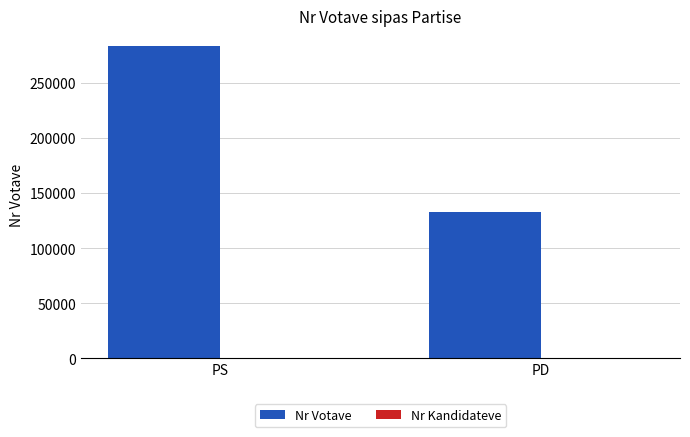

The value of Nr Votave at PS is 62283. True or false?

False